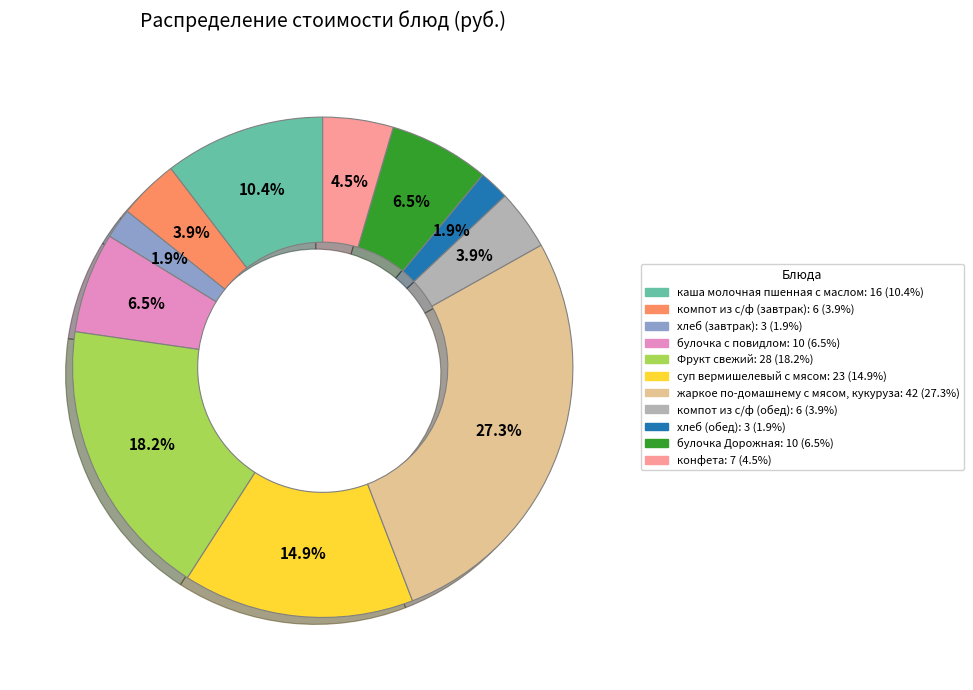

What portion of the pie excludes хлеб (завтрак)?

98.1%